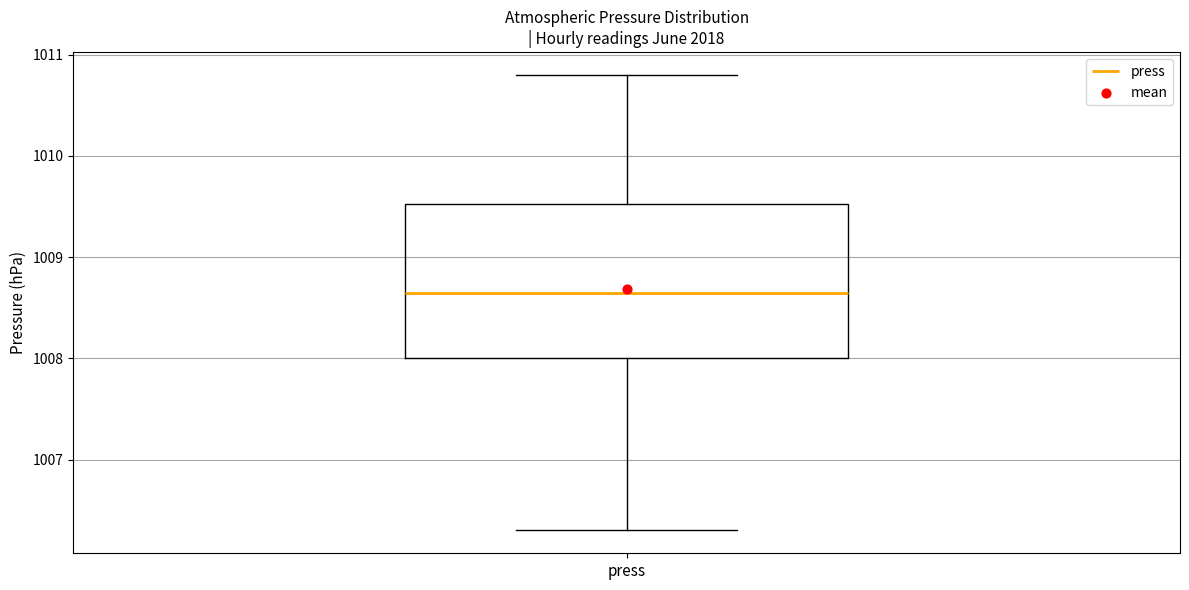

Where is the upper edge of the box for press on the y-axis? The values are not printed on the chart, so give them approximately, as read against the axis.

1009.5